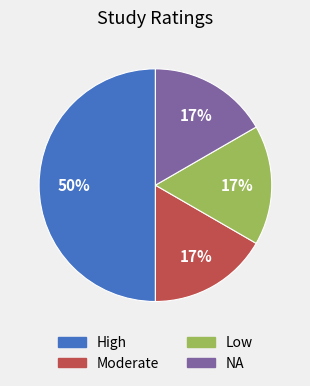

To the nearest percent, what is the average slice percentage?

25%